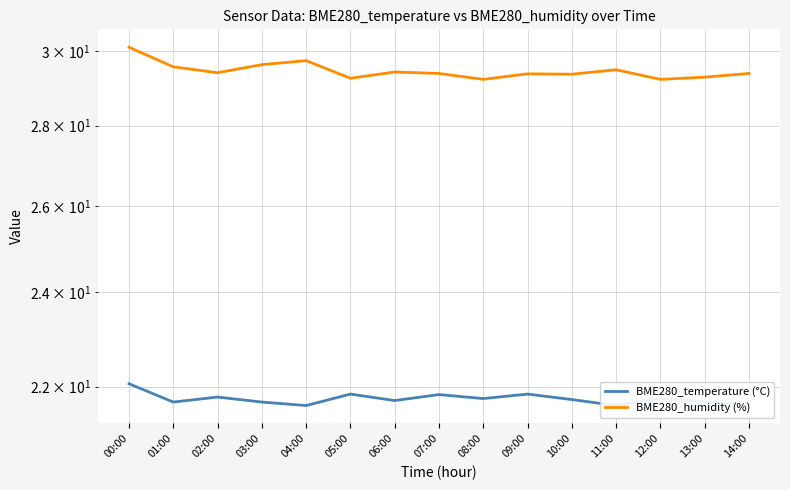

Count the BME280_temperature (°C) values in the range 21 to 22.

14